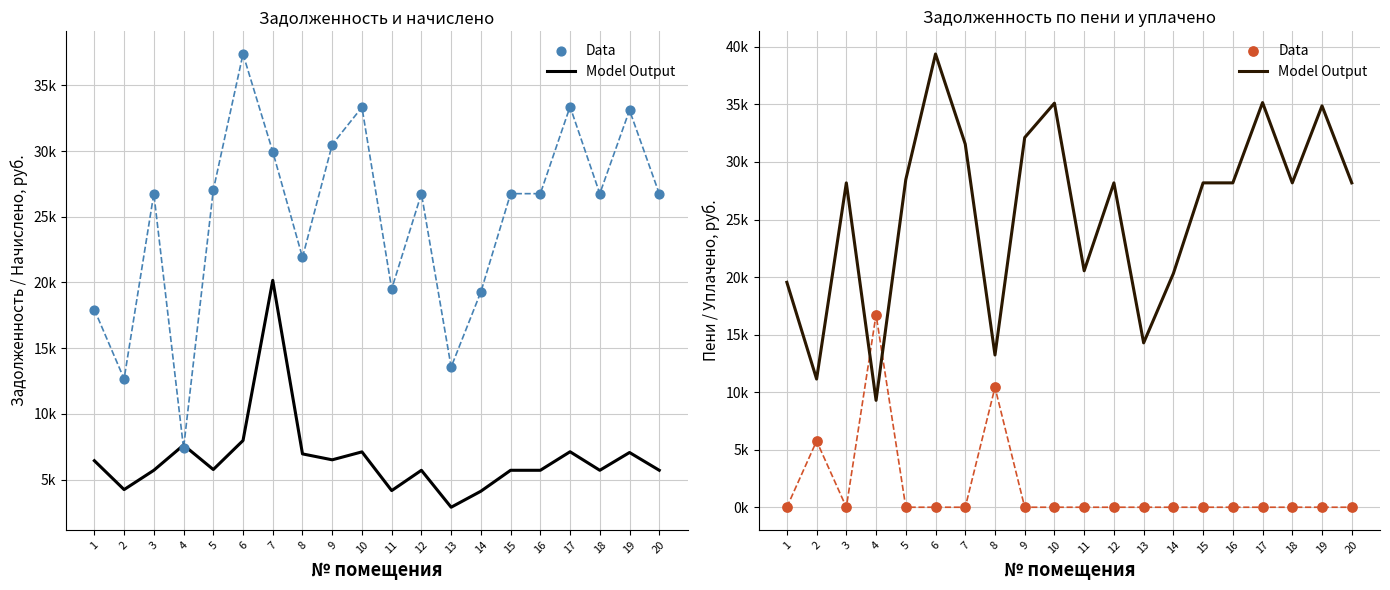

Which series reaches the maximum Y coordinate?

Model Output